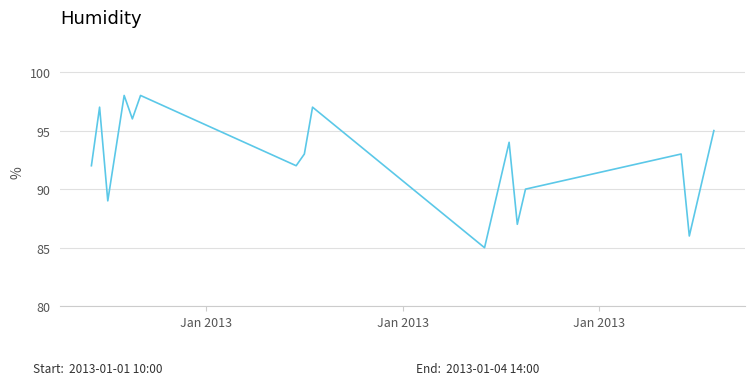

What is the minimum value shown in the chart?

85